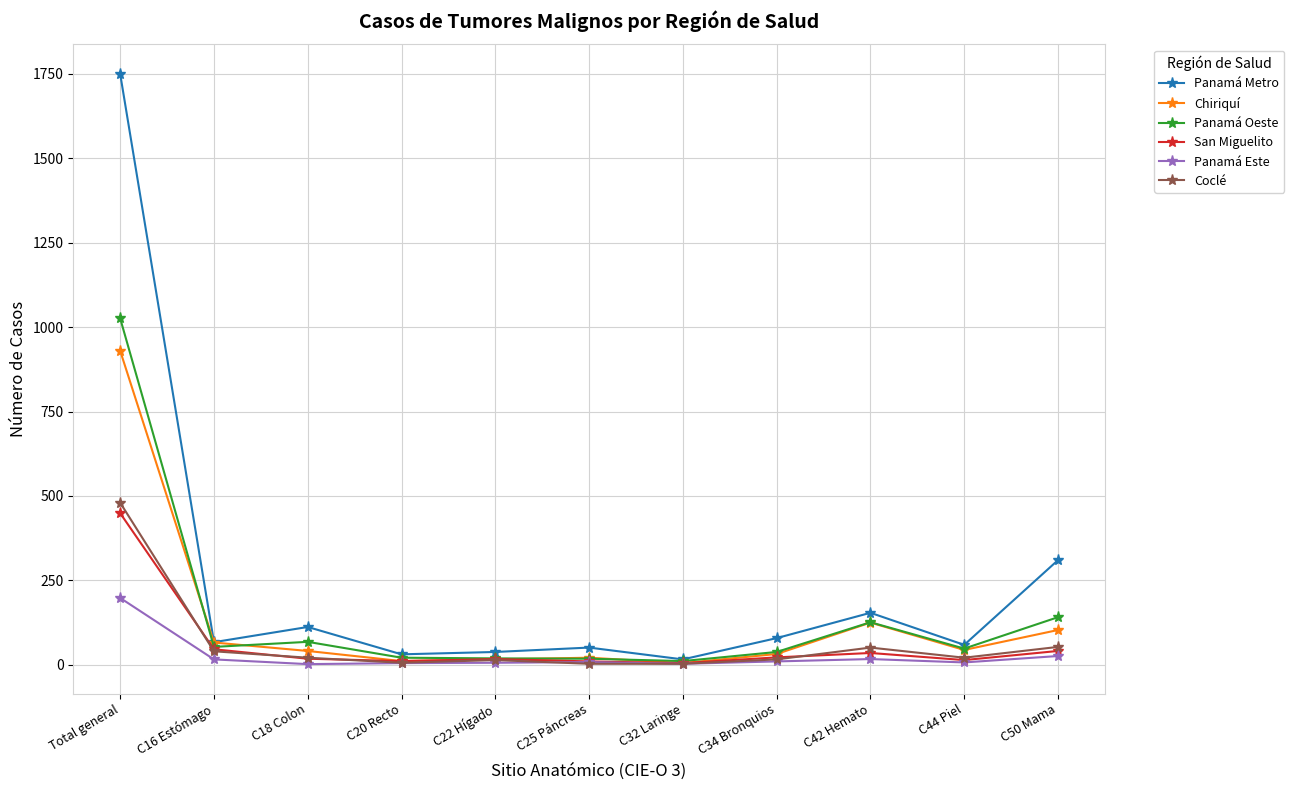

What is the minimum value shown in the chart?

2